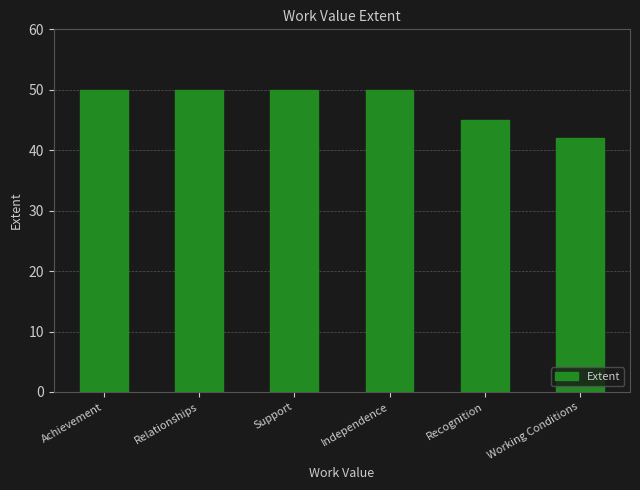

What value does the data have at Achievement?

50